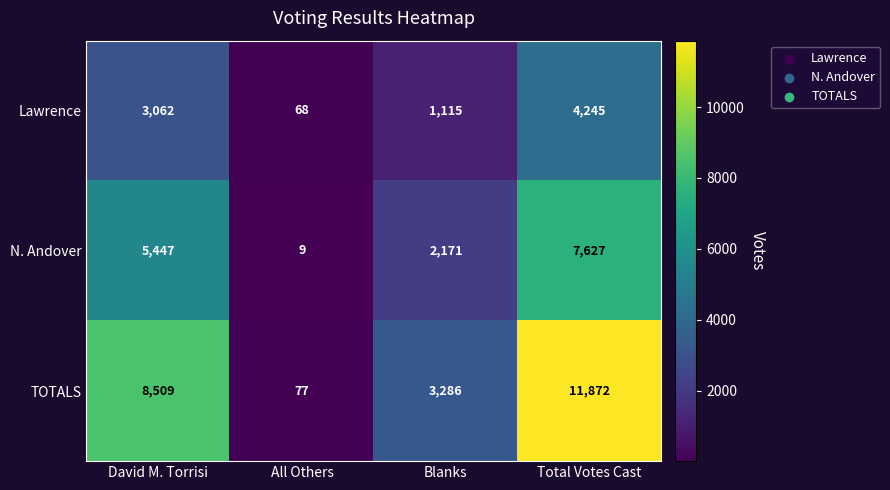

Rank the series at David M. Torrisi from highest to lowest value.

TOTALS, N. Andover, Lawrence